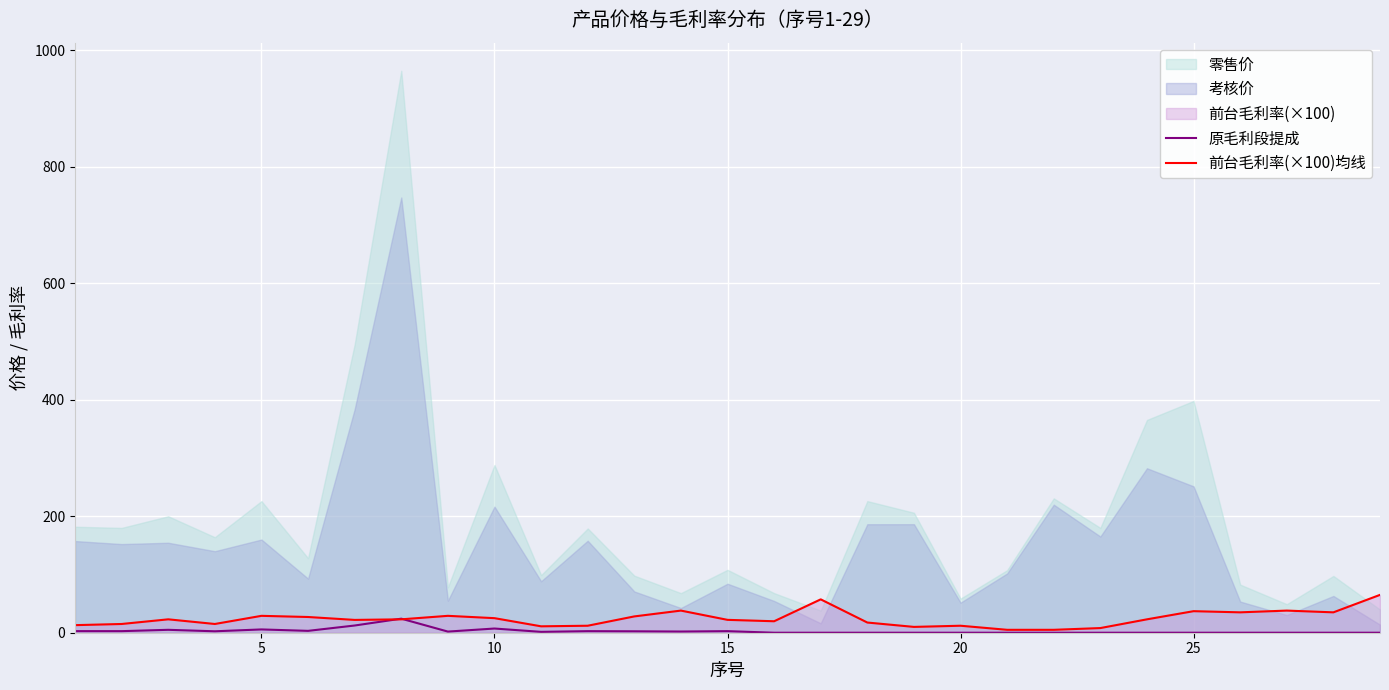

What is the maximum value for 原毛利段提成?

24.1